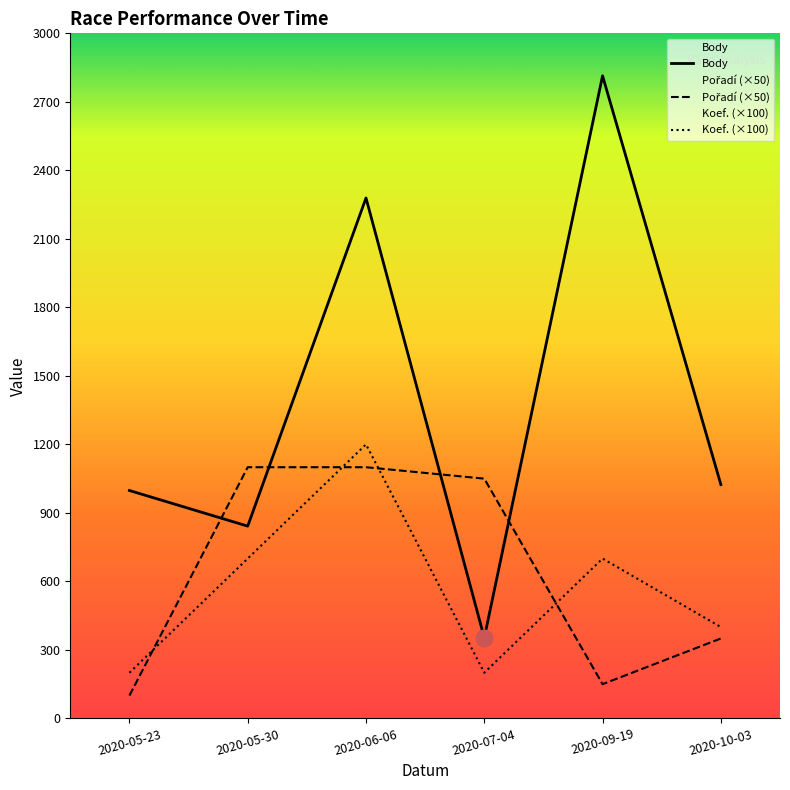

What is the average value of the Body series?

1385